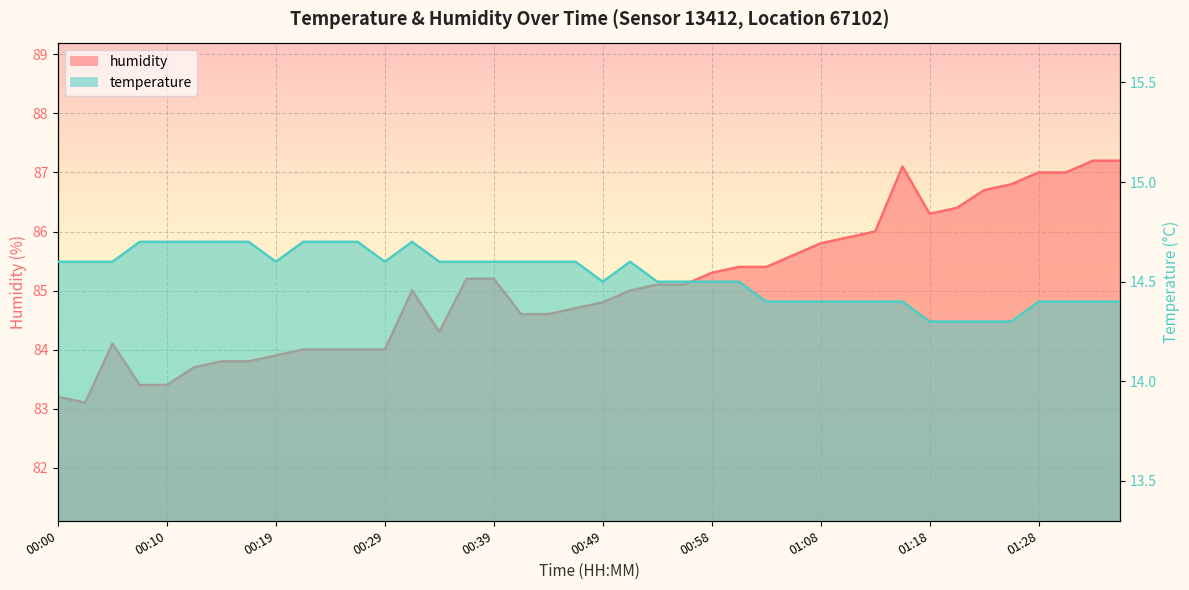

True or false: temperature has a value of 14.4 at 01:08.

True